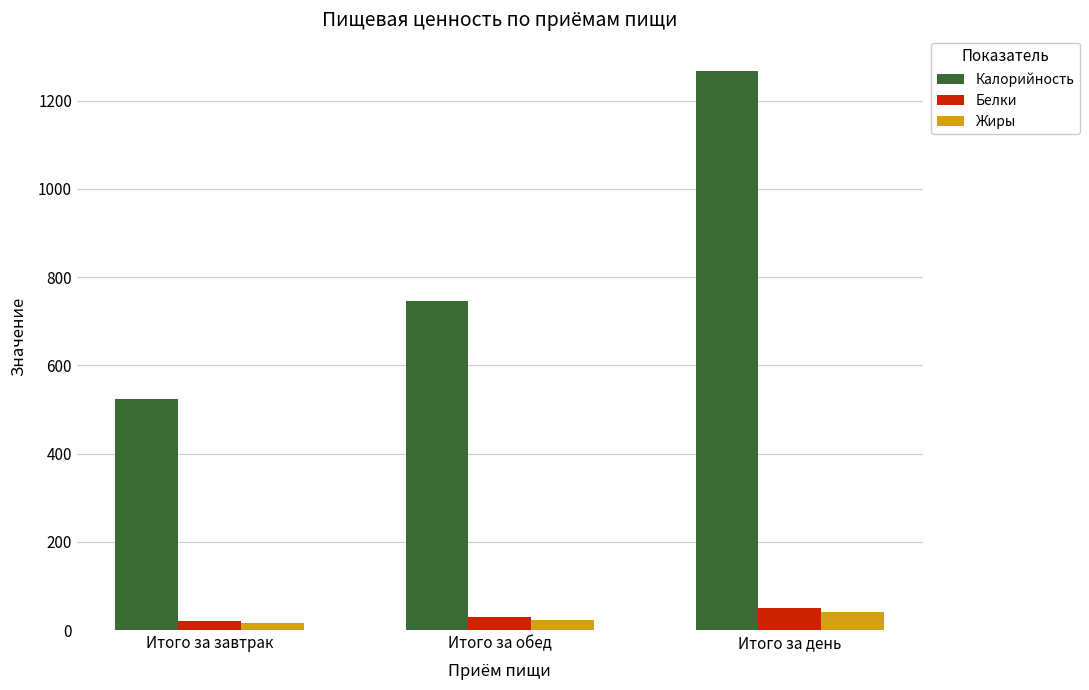

Between Итого за завтрак and Итого за день, which series saw the biggest shift?

Калорийность